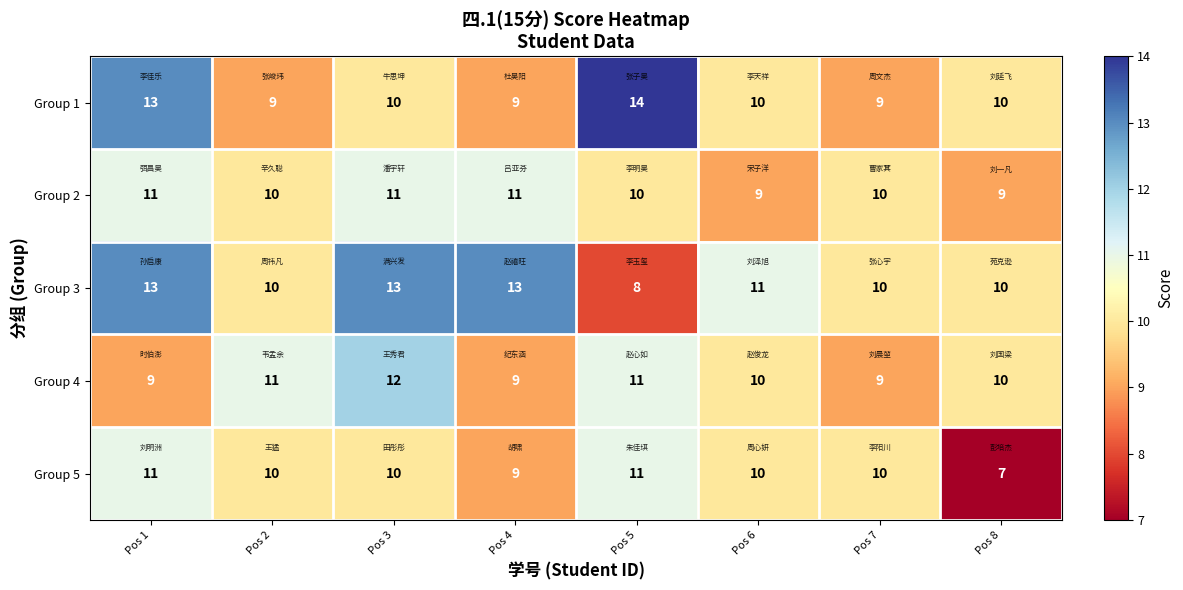

How many categories are shown in the chart?

8